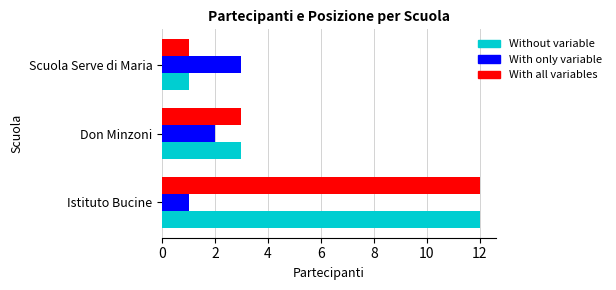

The value of With all variables at Scuola Serve di Maria is 0. True or false?

False